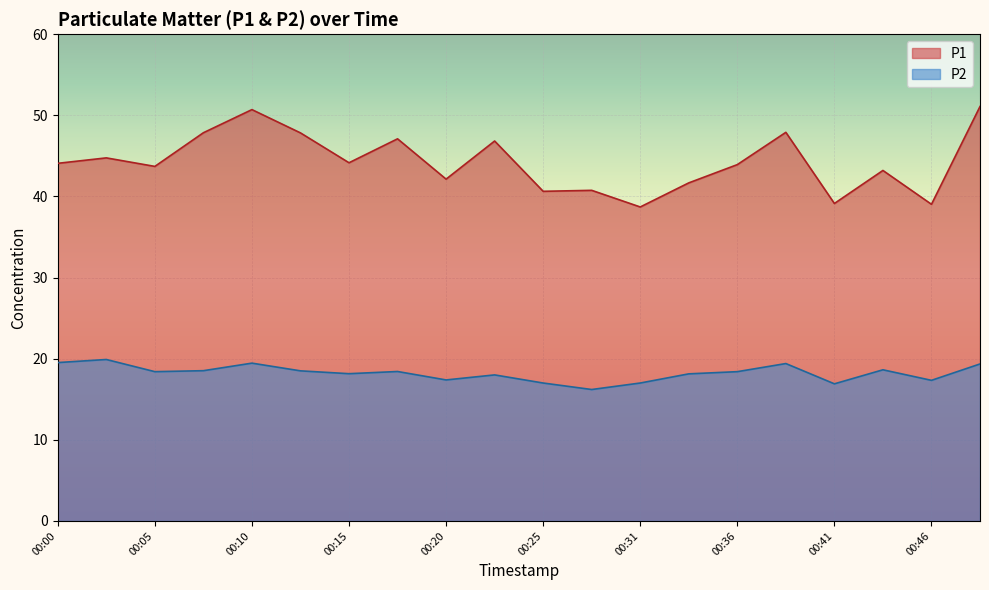

Between 00:38 and 00:33, which is larger?

00:38